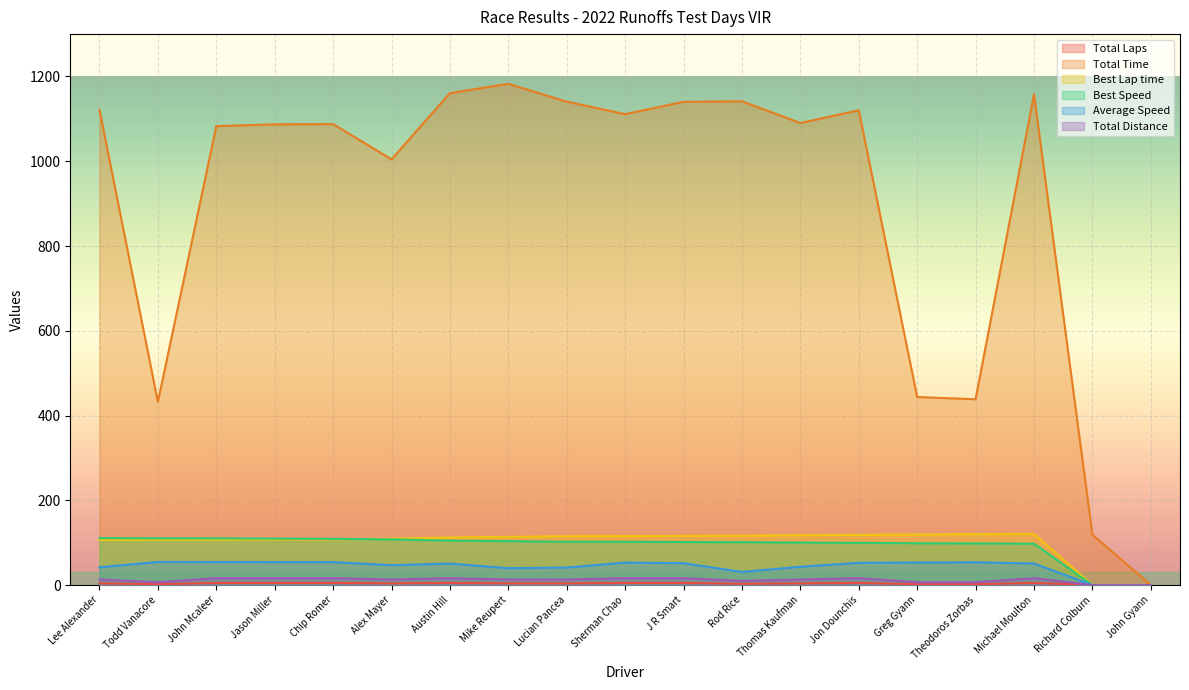

Which series changed the most between Sherman Chao and Theodoros Zorbas?

Total Time